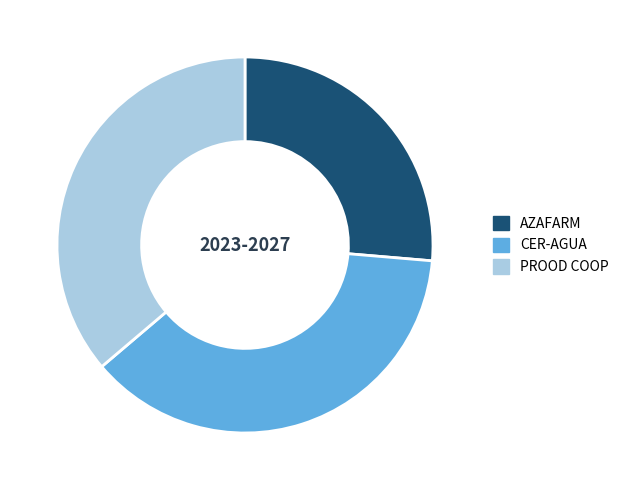

Is there any slice that represents more than half of the pie?

No